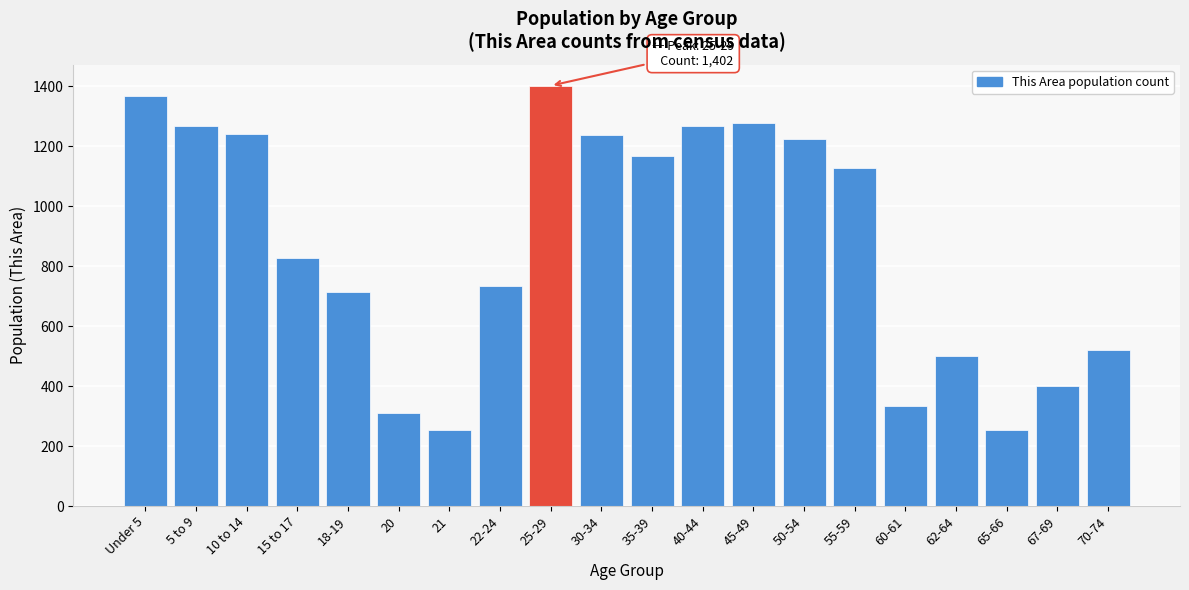

What is the sum of the values at 21 and 30-34?

1490